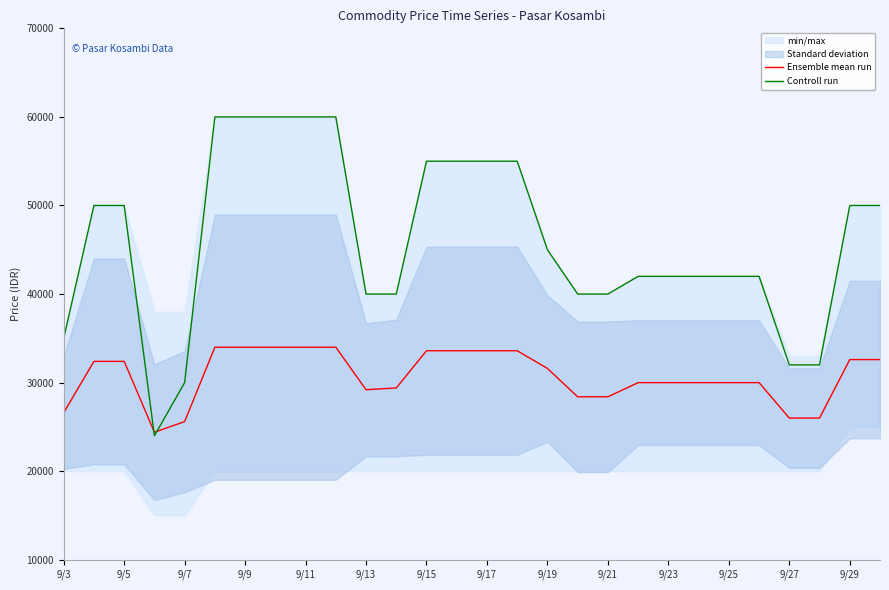

In Controll run, how many points are lower than both neighbors (excluding endpoints)?

1